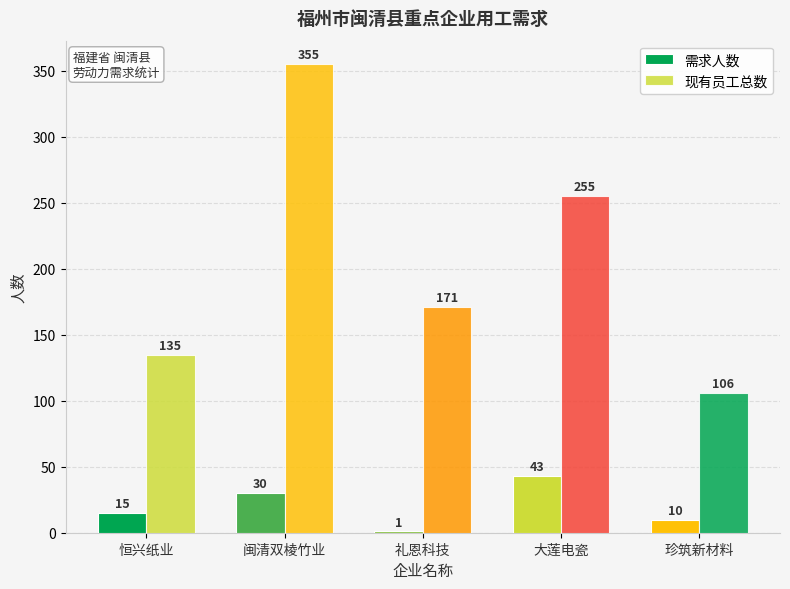

How many categories are shown in the chart?

5